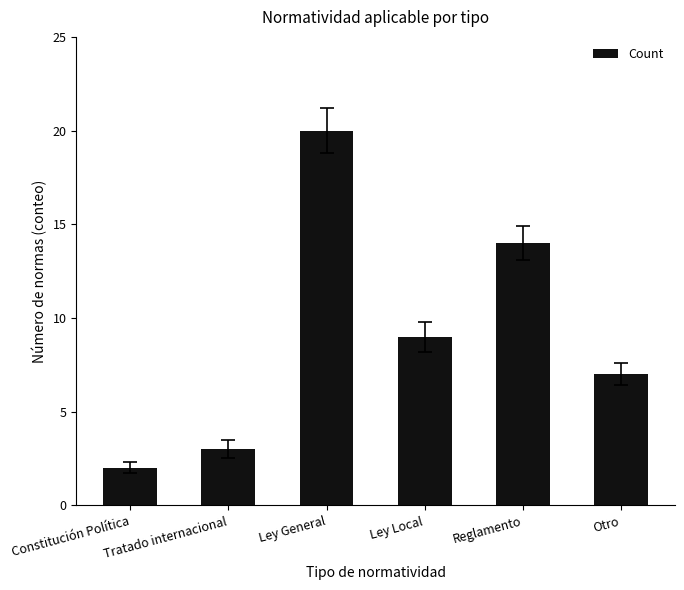

Rank the categories by value from highest to lowest.

Ley General, Reglamento, Ley Local, Otro, Tratado internacional, Constitución Política